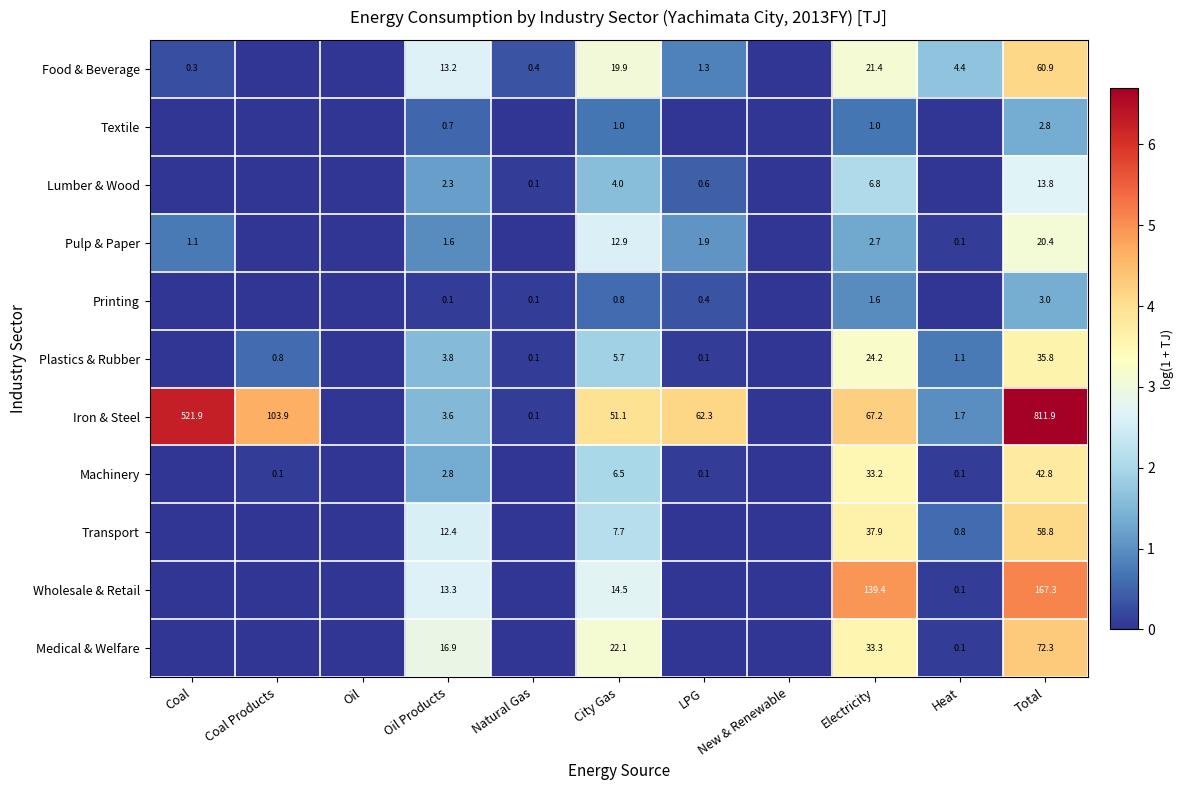

Is it true that Machinery equals 9.8 at City Gas?

False